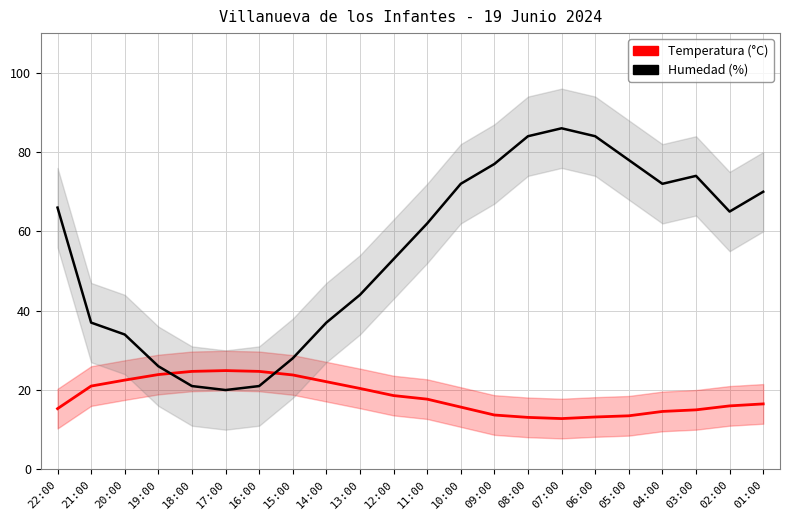

How many times do Humedad (%) and Temperatura (°C) cross each other?

2